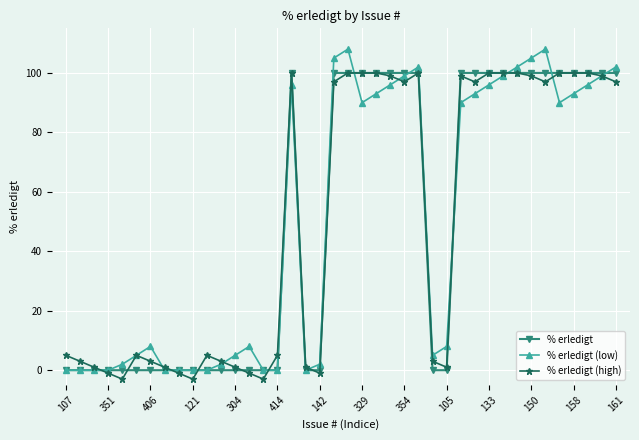

What is the value of the % erledigt (low) point at the 29th from the left?

90